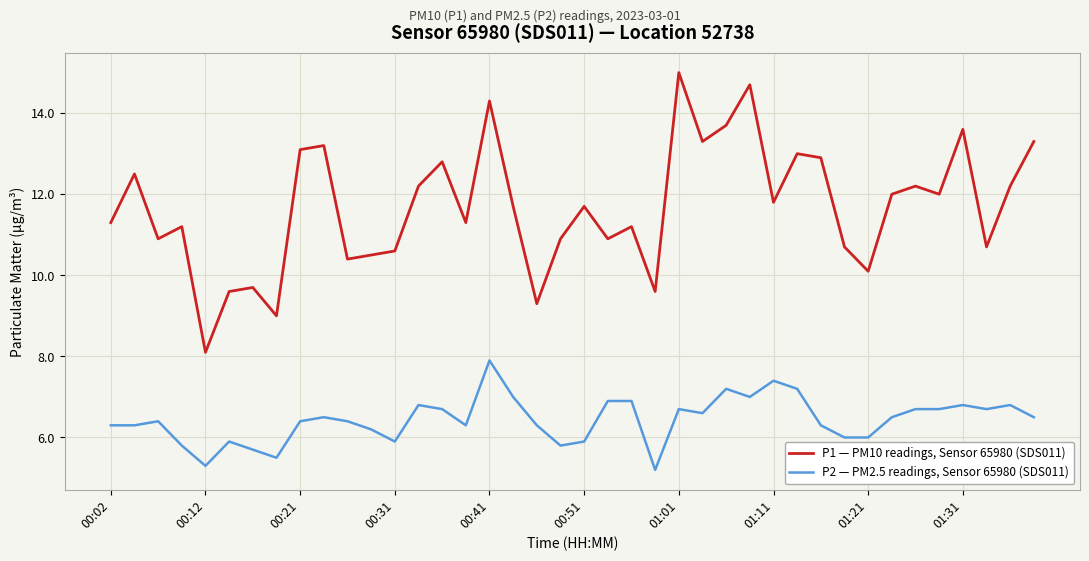

What is the difference between the maximum and minimum values in the P1 — PM10 readings, Sensor 65980 (SDS011) series?

6.9